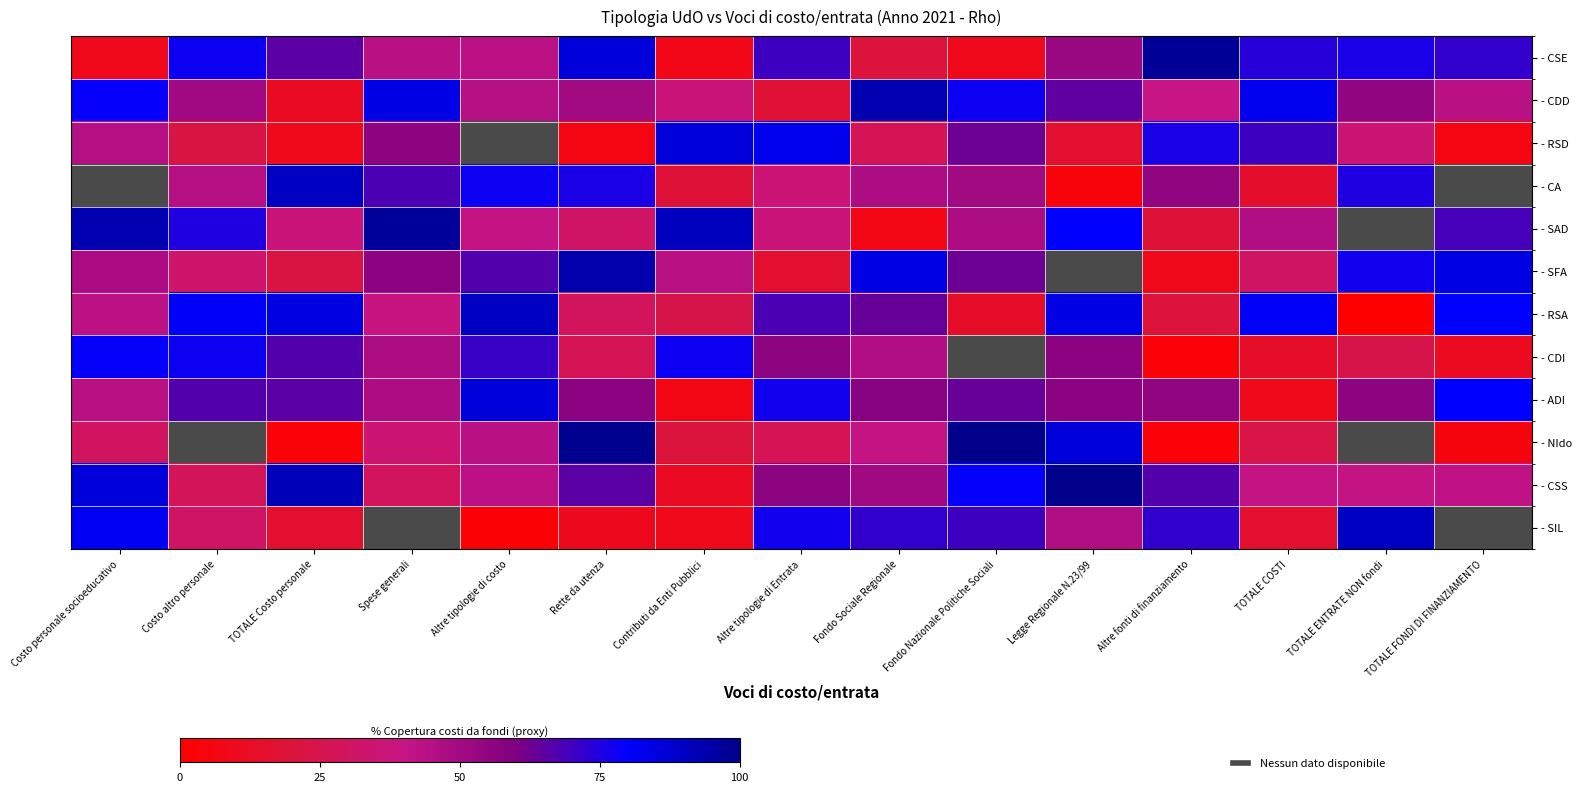

Count the number of data series in this chart.

12